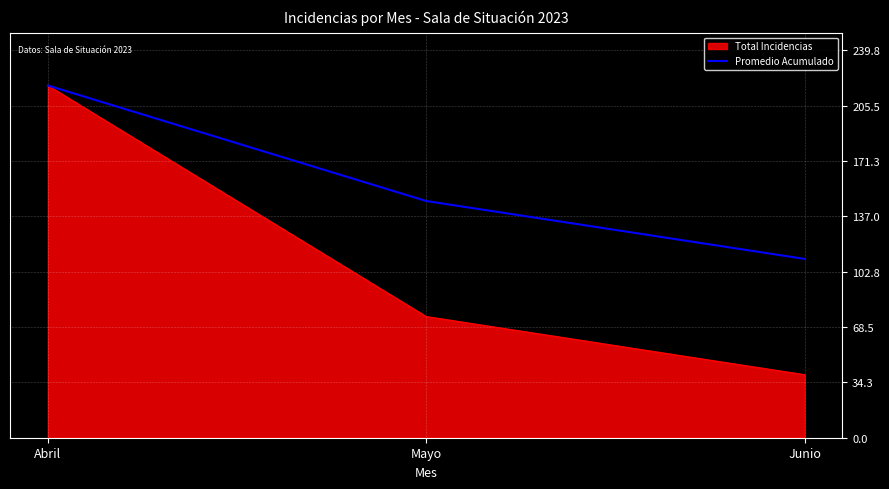

Rank the series by their average value, from lowest to highest.

Total Incidencias, Promedio Acumulado